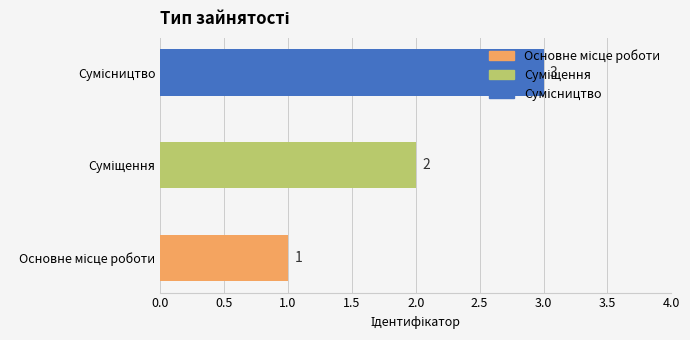

What is the sum of all values?

6